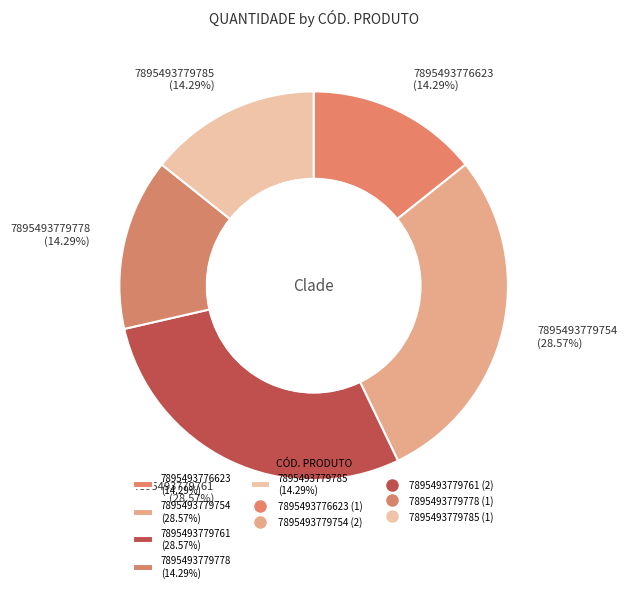

What percentage is NOT represented by 7895493779761?

71.4%